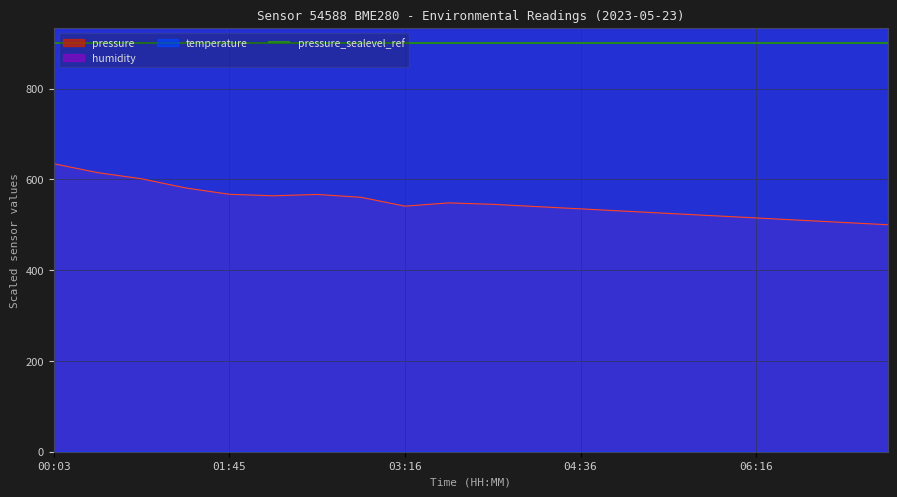

Is the value of humidity at 01:19 greater than the value of pressure at 00:54?

Yes